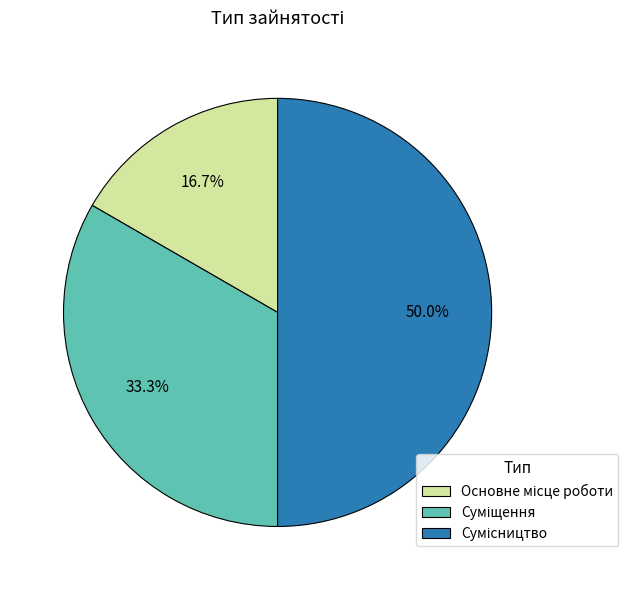

Count the number of slices in the pie.

3